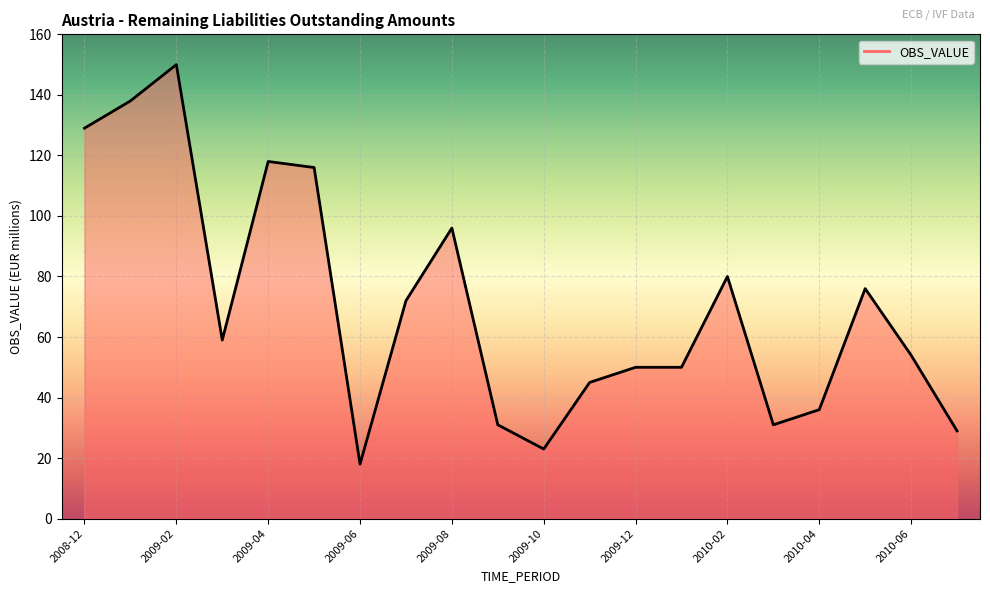

What is the difference between the second highest and minimum values?

120